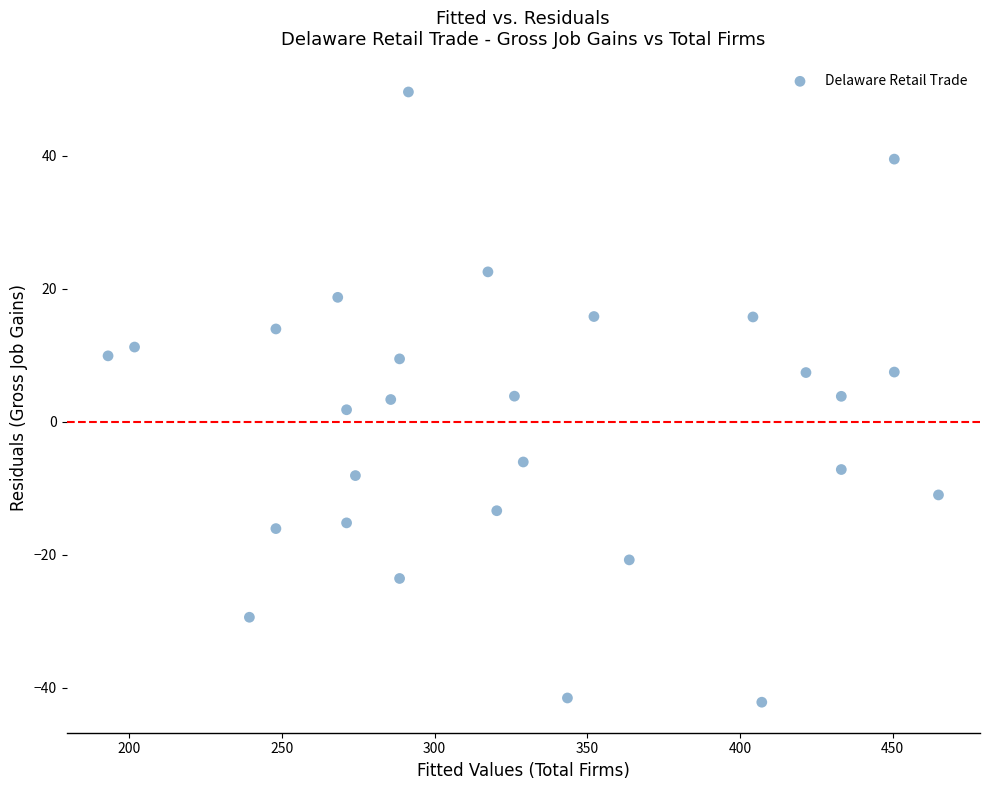

What is the range of X values (max minus min)?

271.9